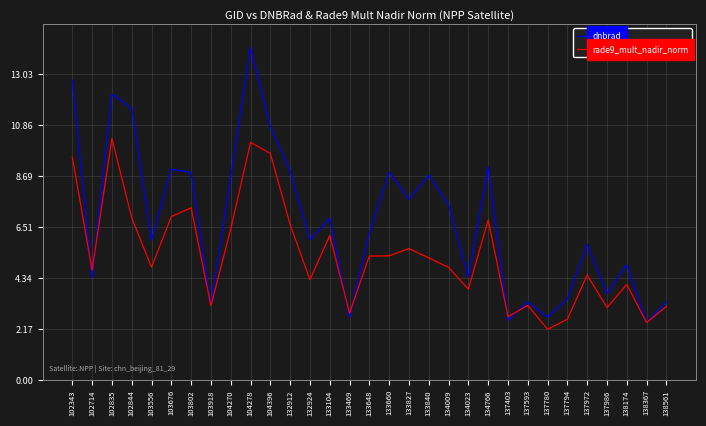

What are all the series names shown in the legend?

dnbrad, rade9_mult_nadir_norm